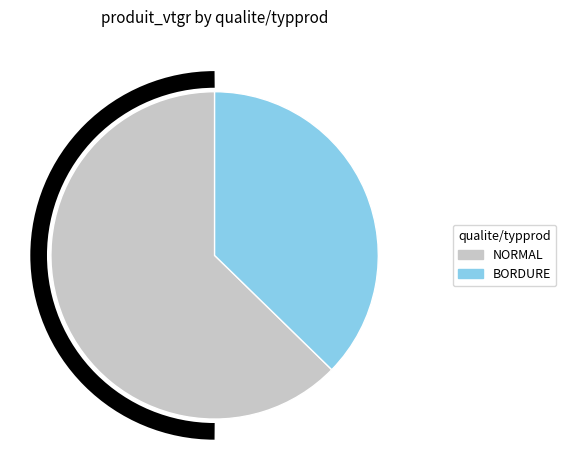

Which category has the smallest portion of the pie?

BORDURE